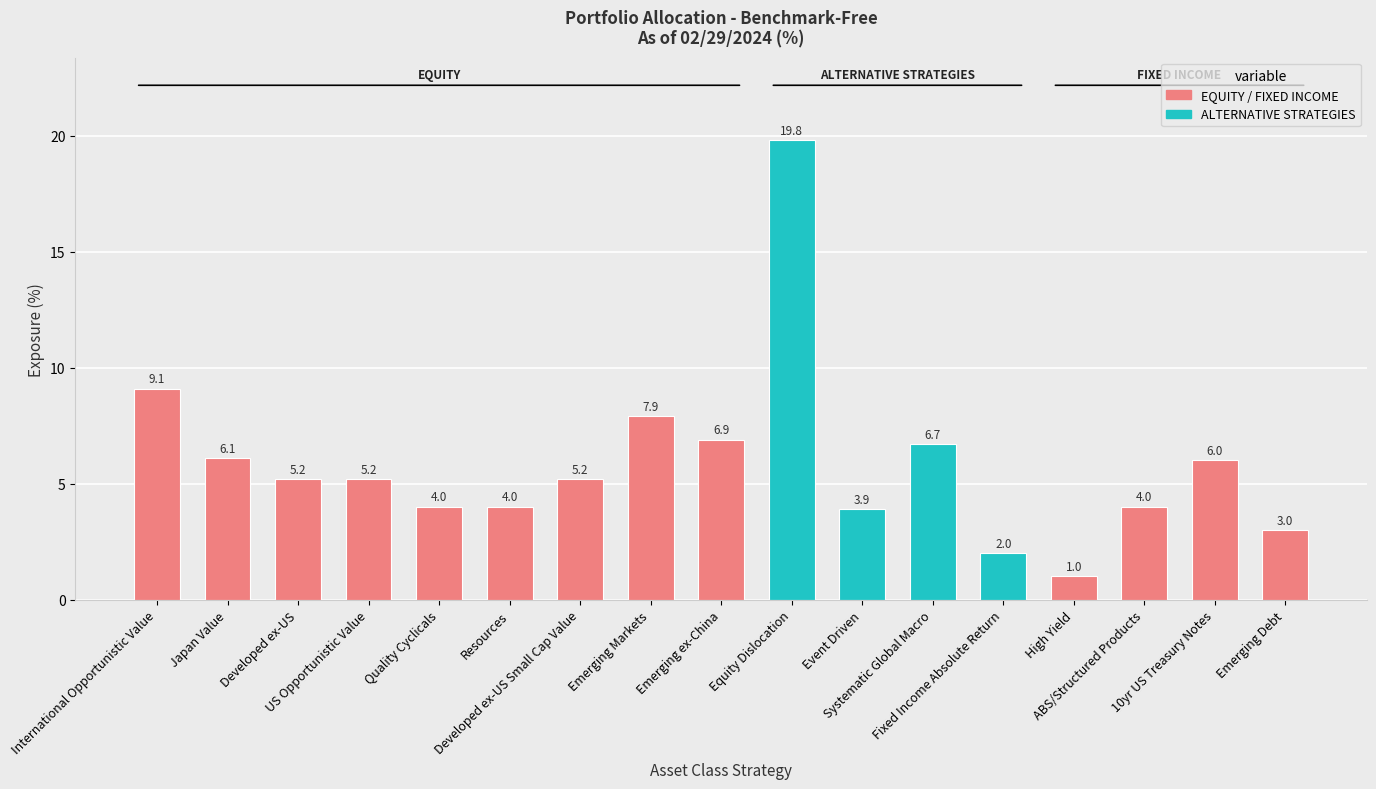

How many bars are there in total?

17